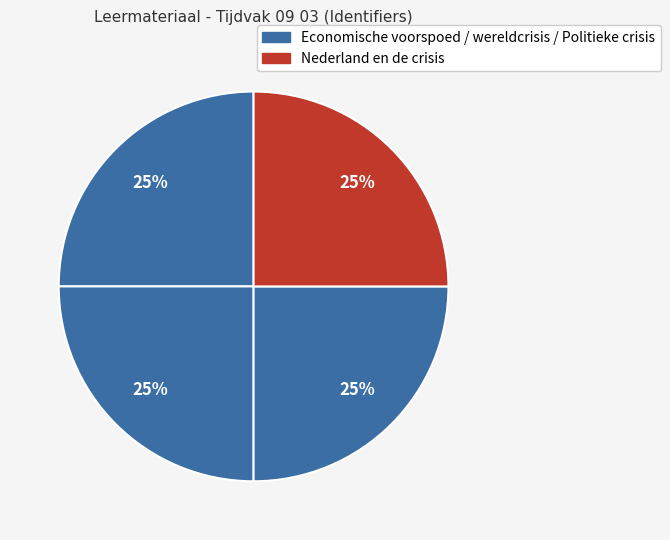

How many segments does this pie chart have?

4